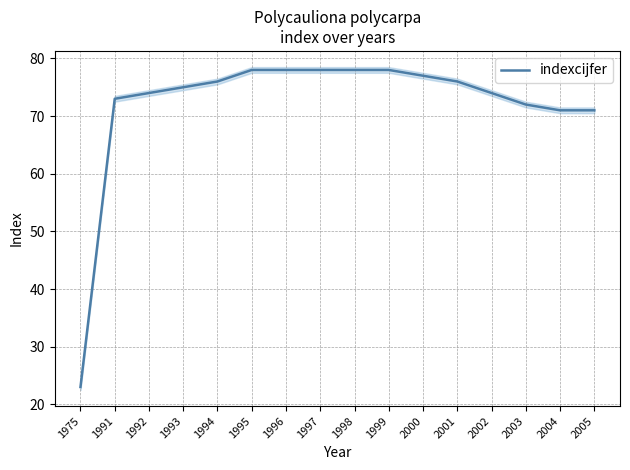

How many data points are less than 76?

8